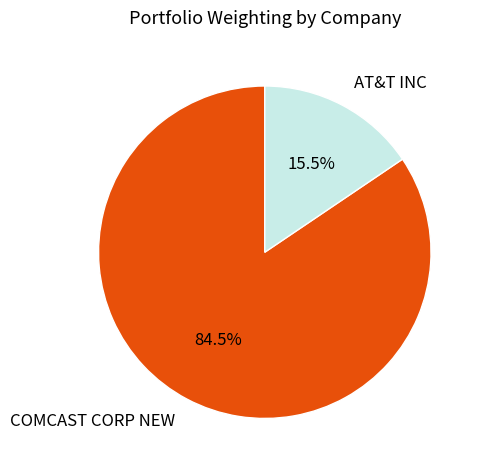

Which has a higher value, COMCAST CORP NEW or AT&T INC?

COMCAST CORP NEW